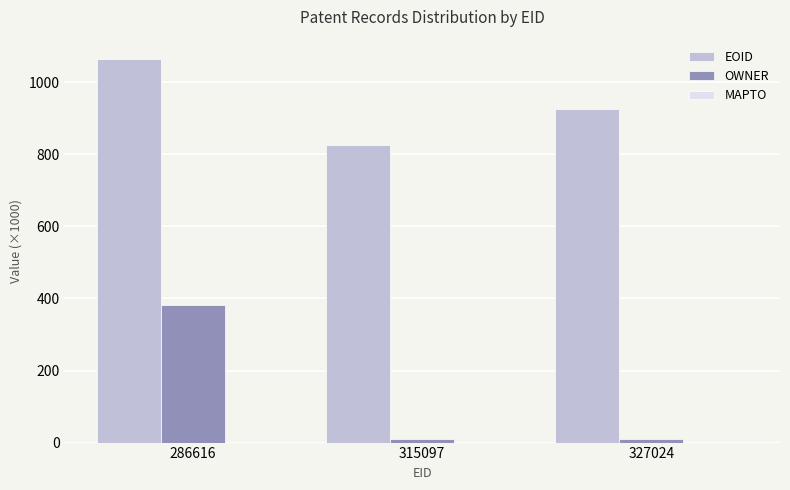

Read the OWNER value at 286616.

383.2